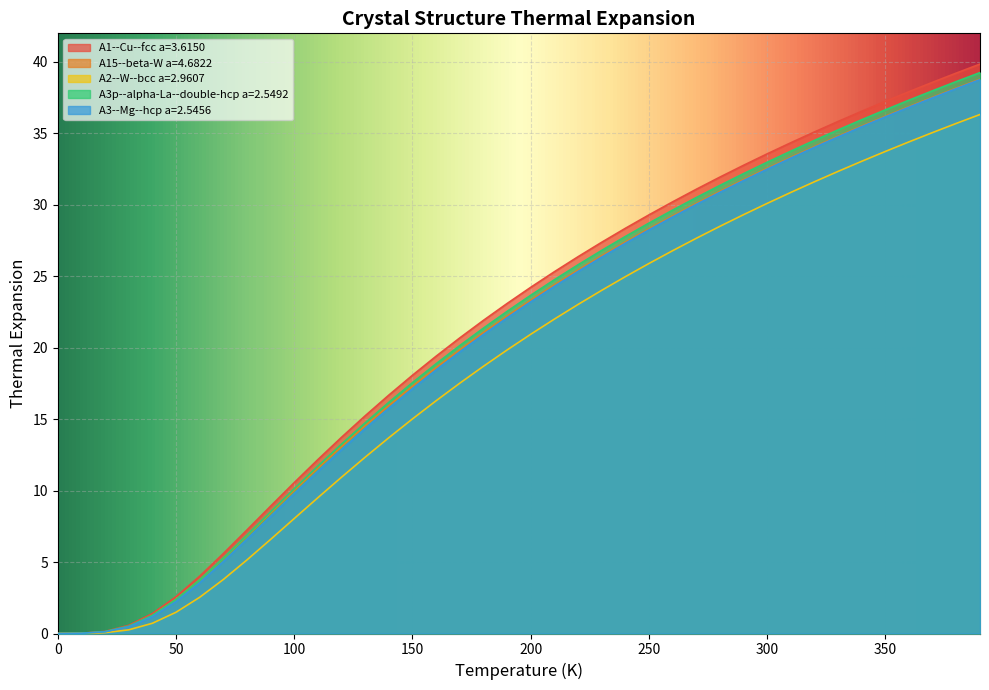

True or false: A15--beta-W a=4.6822 has more than 1 interior local peaks.

False